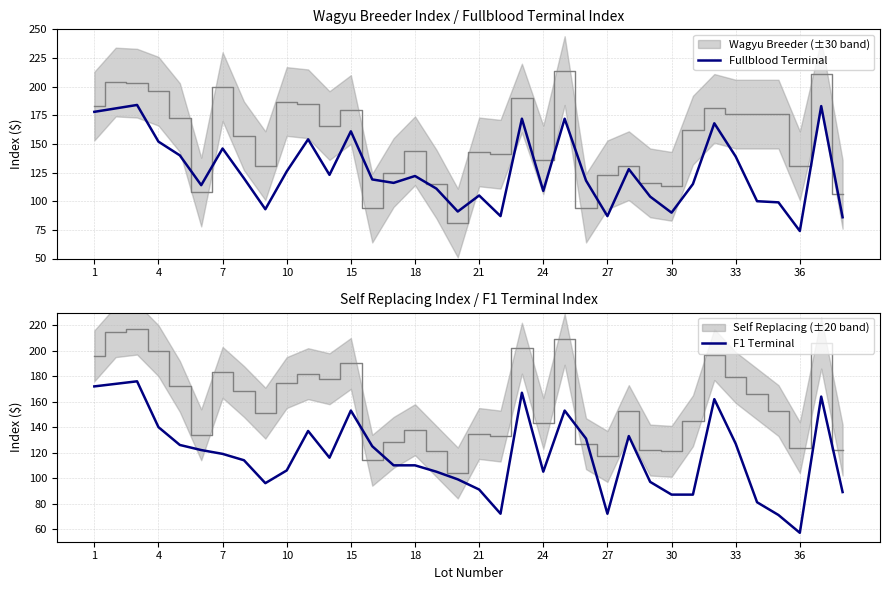

The value of Fullblood Terminal at 33 is 139. True or false?

True